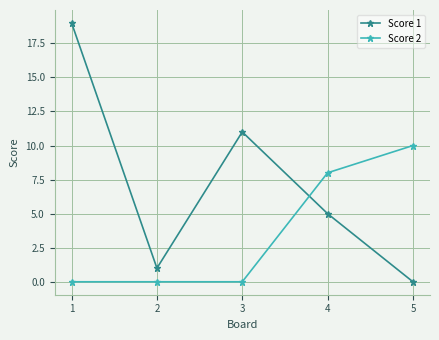

Reading right to left, transcribe all the data shown in this chart.

Score 1: 5=0	4=5	3=11	2=1	1=19
Score 2: 5=10	4=8	3=0	2=0	1=0